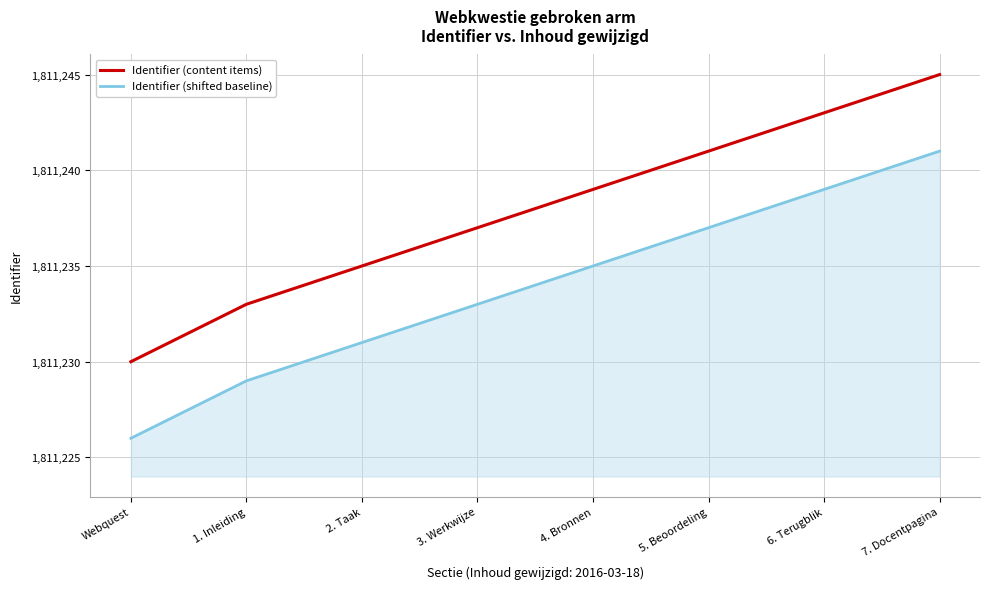

What is the total value across all series at 2. Taak?

3622466